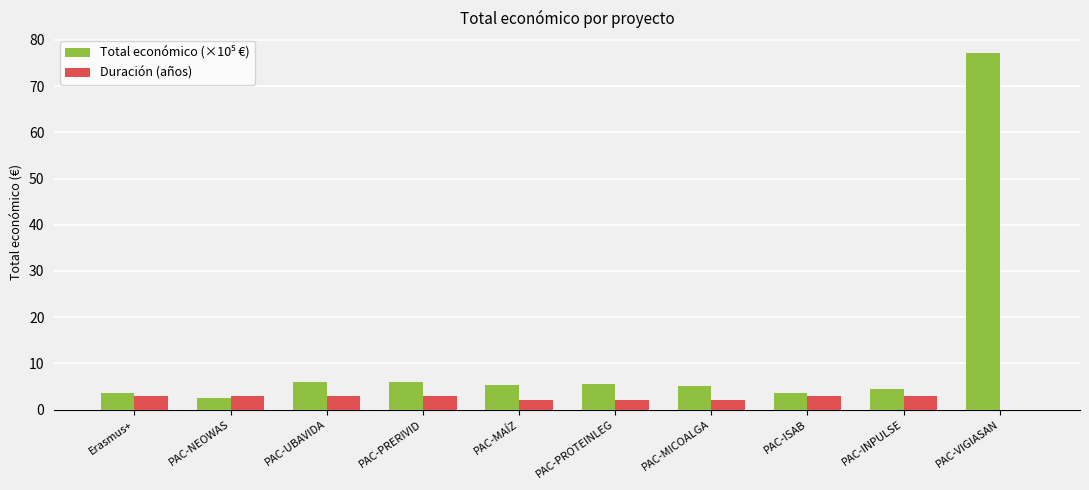

What value does the Duración (años) series have at PAC-NEOWAS?

3.0